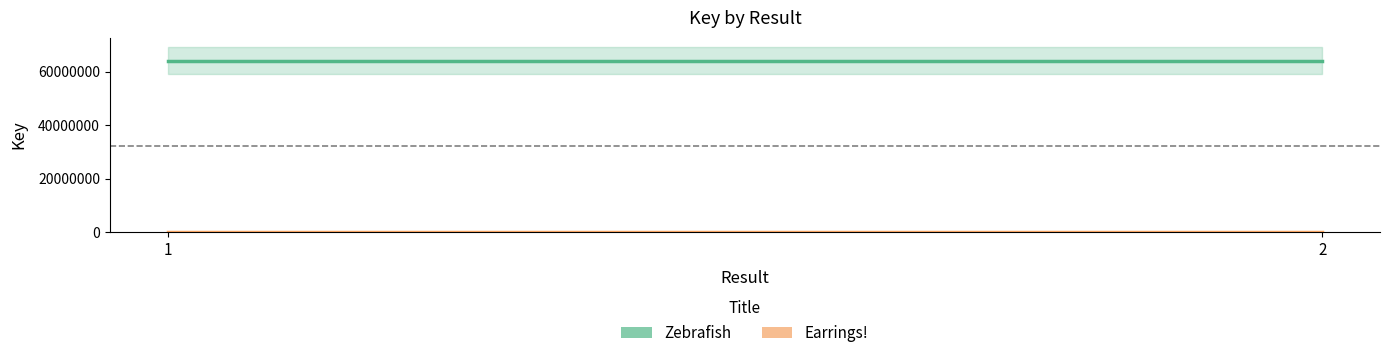

How many series are shown in this chart?

2